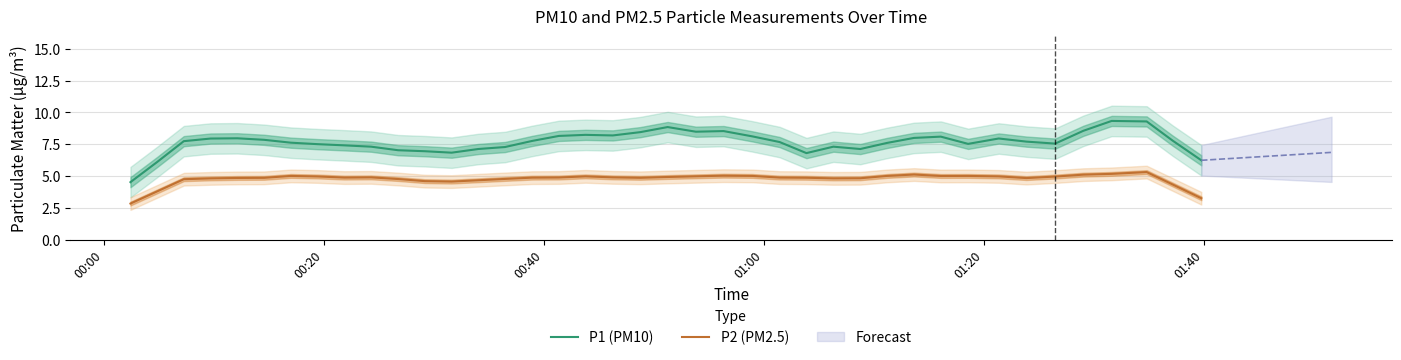

True or false: P2 (PM2.5) and P1 (PM10) cross at least once.

False